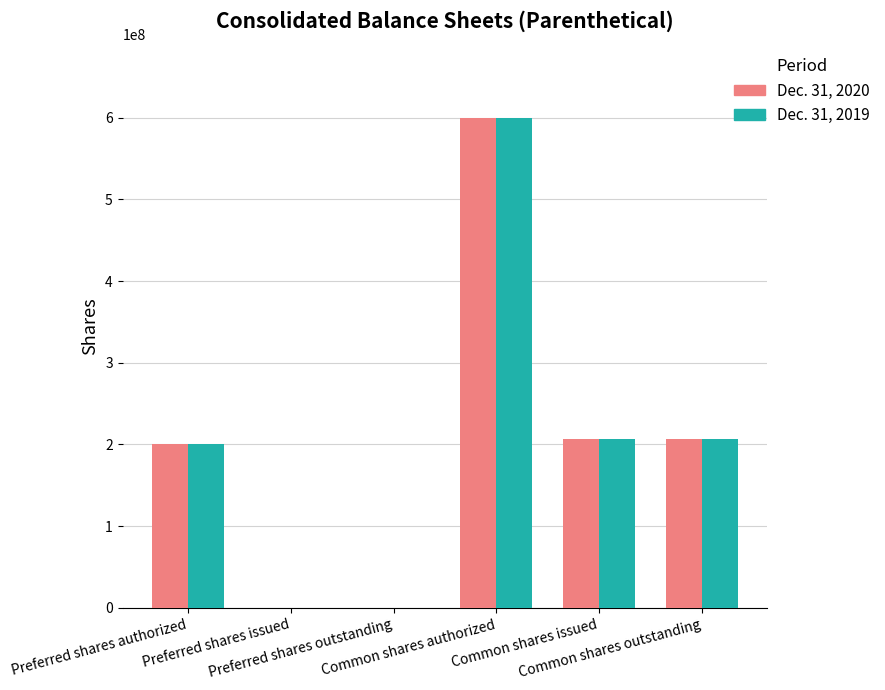

What is the maximum value shown in the chart?

600000000